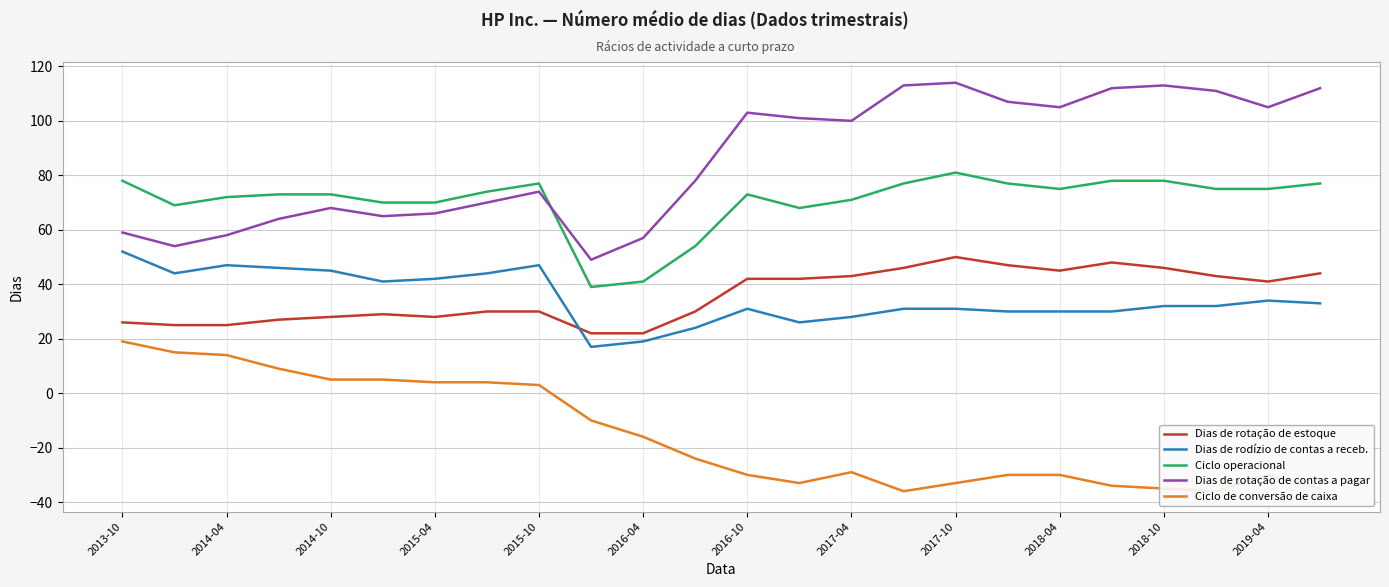

What is the highest value of the Ciclo de conversão de caixa series?

19